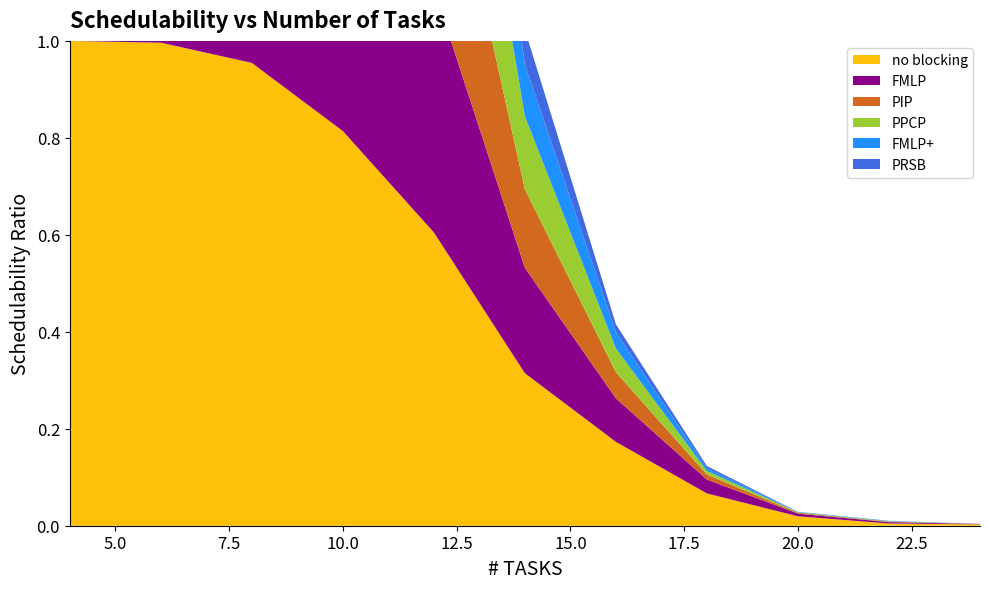

Reading left to right, list all the values displayed in this chart.

no blocking: 4=1.0	6=1.0	8=1.0	10=0.8	12=0.6	14=0.3	16=0.2	18=0.1	20=0.0	22=0.0	24=0.0
FMLP: 4=1.0	6=1.0	8=0.9	10=0.7	12=0.5	14=0.2	16=0.1	18=0.0	20=0.0	22=0.0	24=0.0
PIP: 4=1.0	6=1.0	8=0.9	10=0.7	12=0.4	14=0.2	16=0.1	18=0.0	20=0.0	22=0.0	24=0.0
PPCP: 4=1.0	6=1.0	8=0.9	10=0.7	12=0.4	14=0.2	16=0.0	18=0.0	20=0.0	22=0.0	24=0.0
FMLP+: 4=1.0	6=1.0	8=0.9	10=0.6	12=0.4	14=0.1	16=0.0	18=0.0	20=0.0	22=0.0	24=0.0
PRSB: 4=1.0	6=1.0	8=0.8	10=0.5	12=0.3	14=0.1	16=0.0	18=0.0	20=0.0	22=0.0	24=0.0